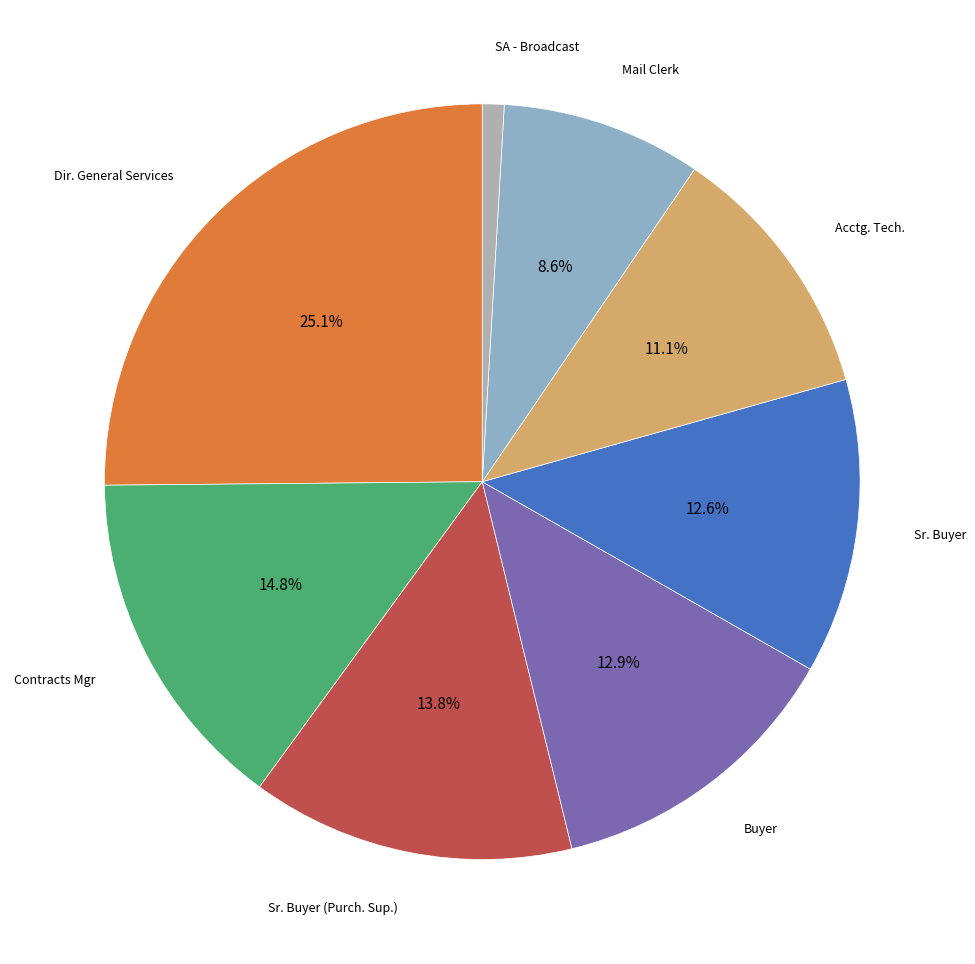

Is there any slice that represents more than half of the pie?

No